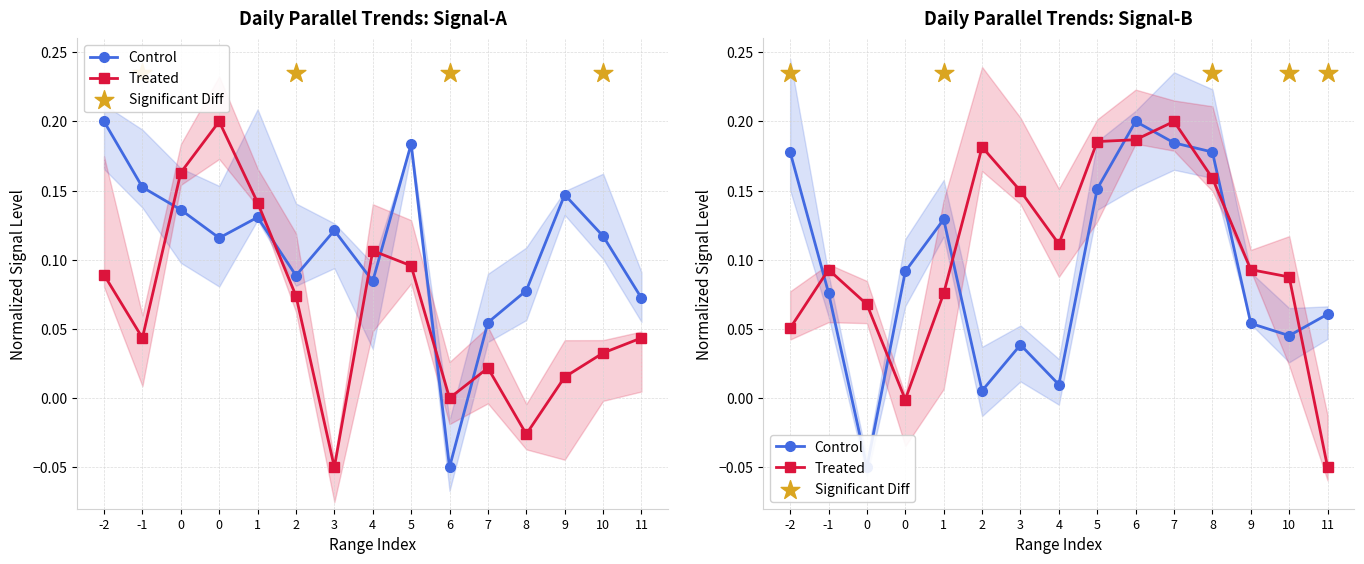

At how many categories does at least one series exceed 0?

15